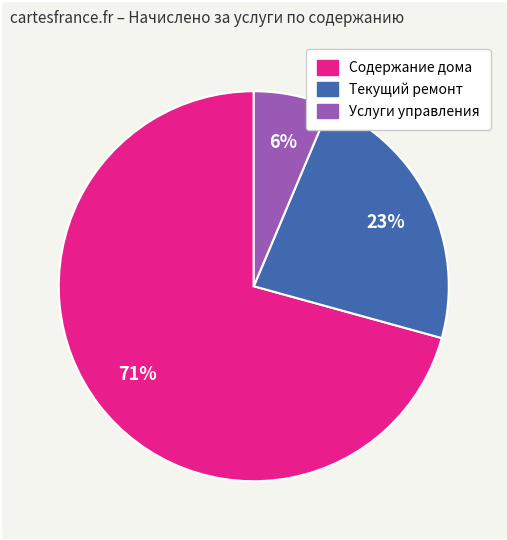

Rank the categories by value from lowest to highest.

Услуги управления, Текущий ремонт, Содержание дома